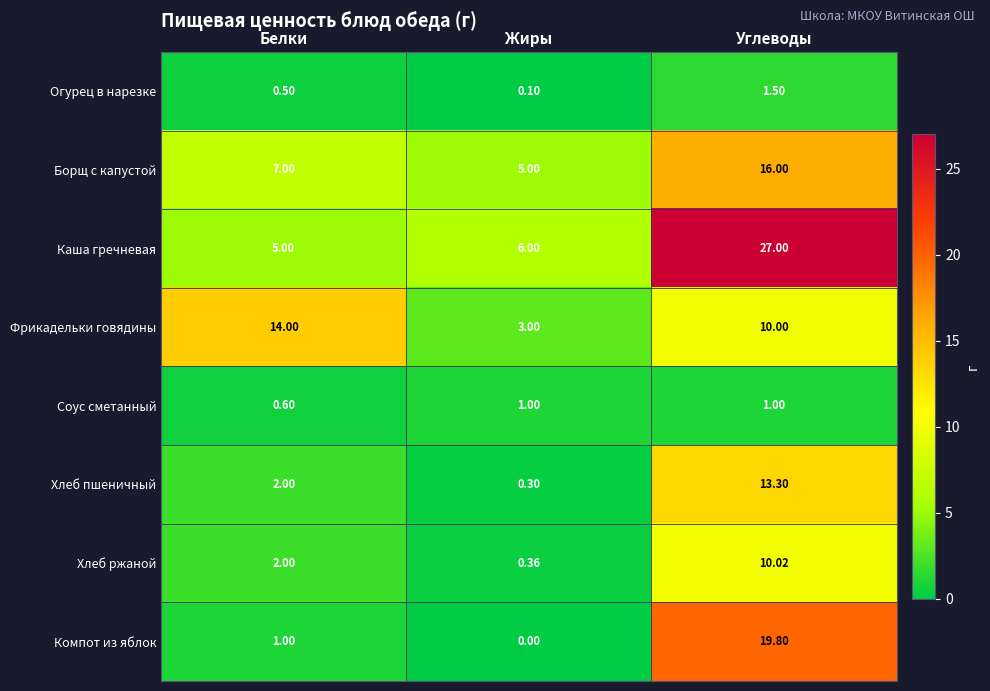

What is the difference between the highest and lowest values at Белки?

13.5